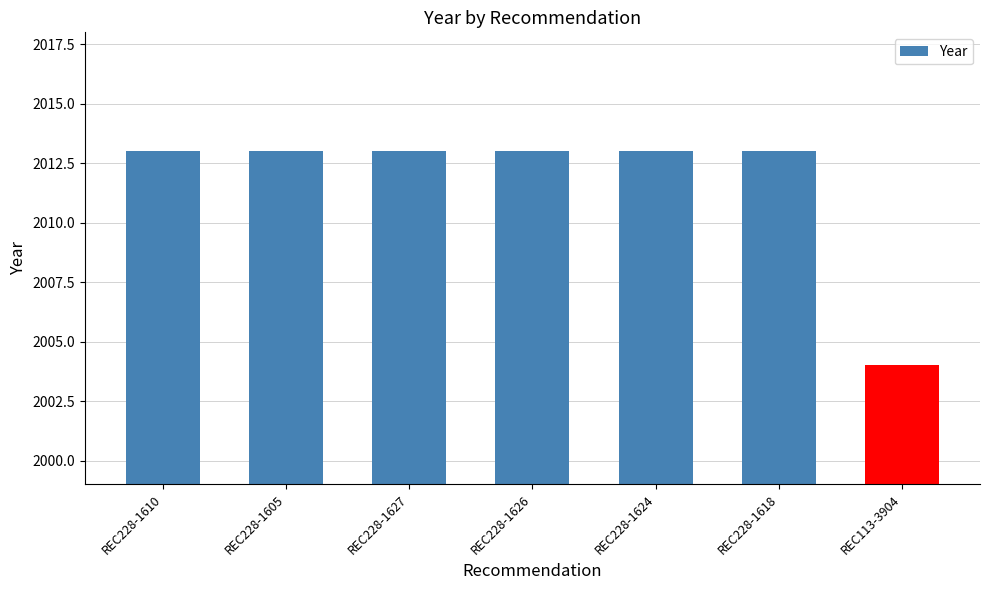

The value at REC113-3904 is 2004. True or false?

True